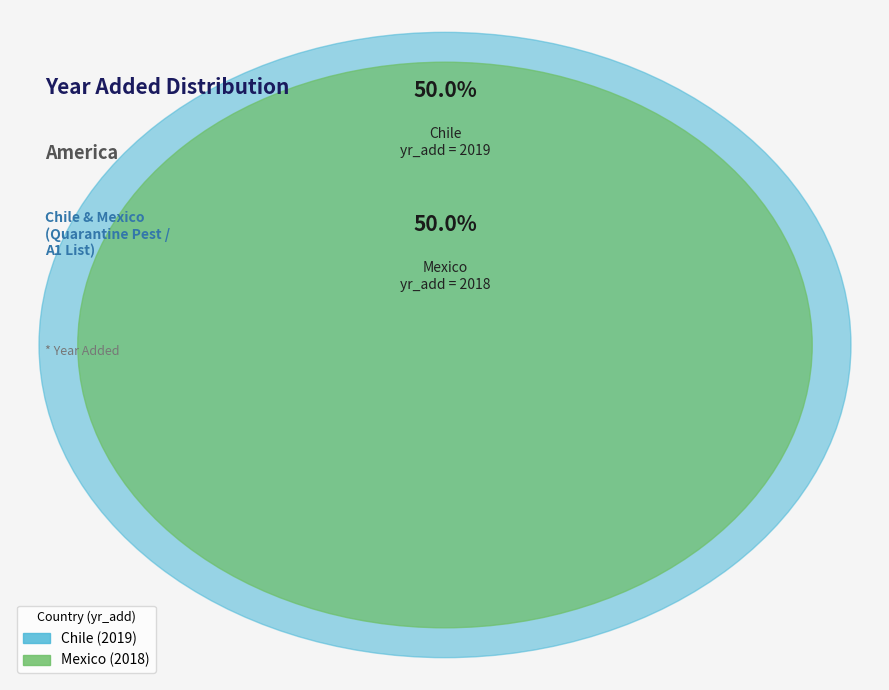

What percentage is the Chile slice, to the nearest percent?

50%